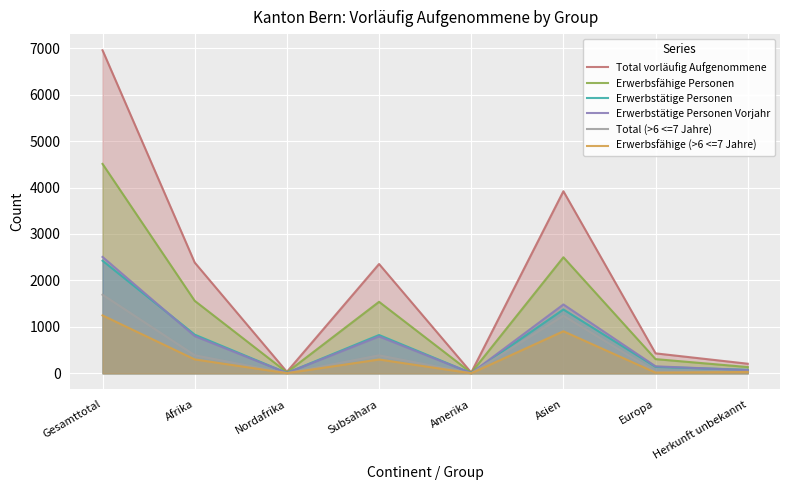

True or false: Erwerbstätige Personen Vorjahr has a value of 81 at Europa.

False